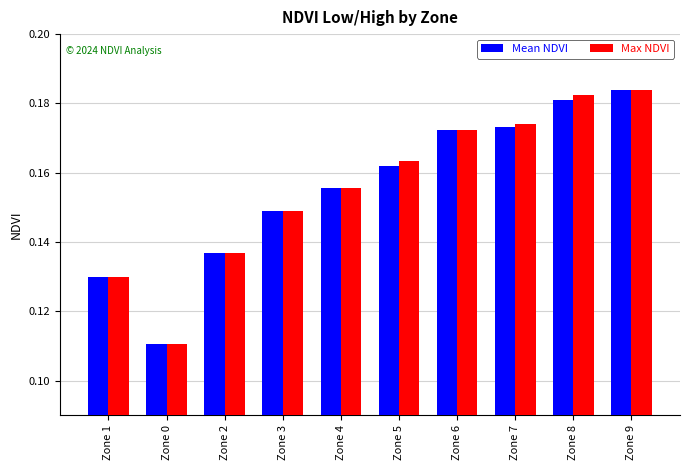

Where is Max NDVI nearest to the value 0?

Zone 0